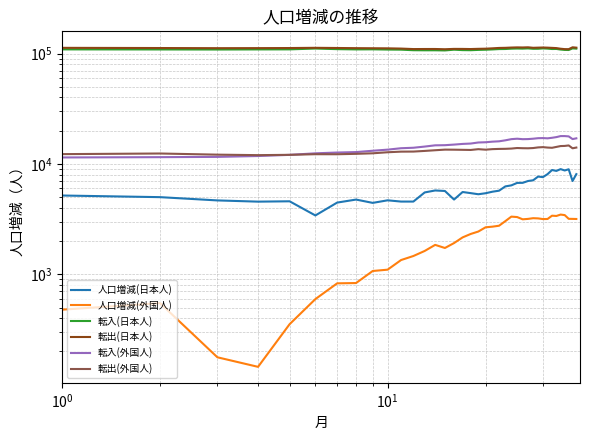

What is the sum of the 転出(外国人) values at 11 and 16?

26376